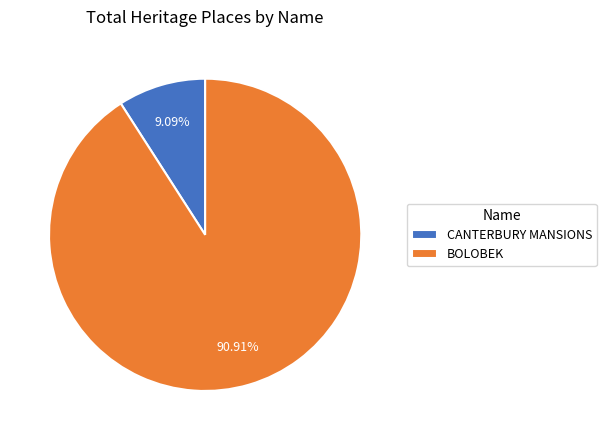

Count the number of slices in the pie.

2